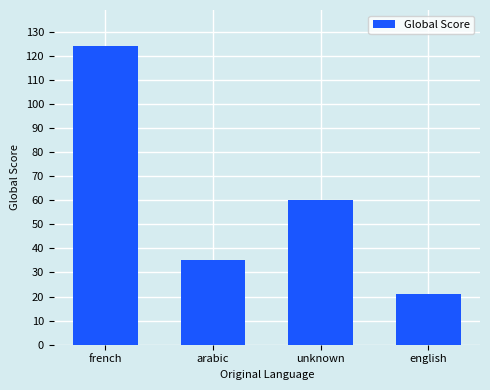

Count the number of categories in the chart.

4